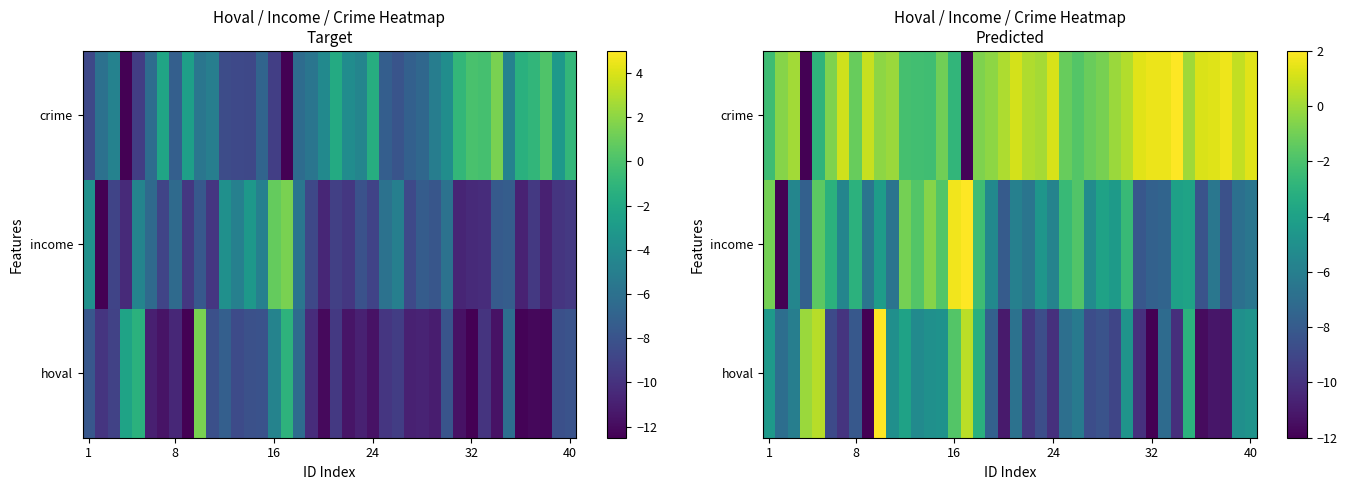

What value does the income series have at 24?

-5.7